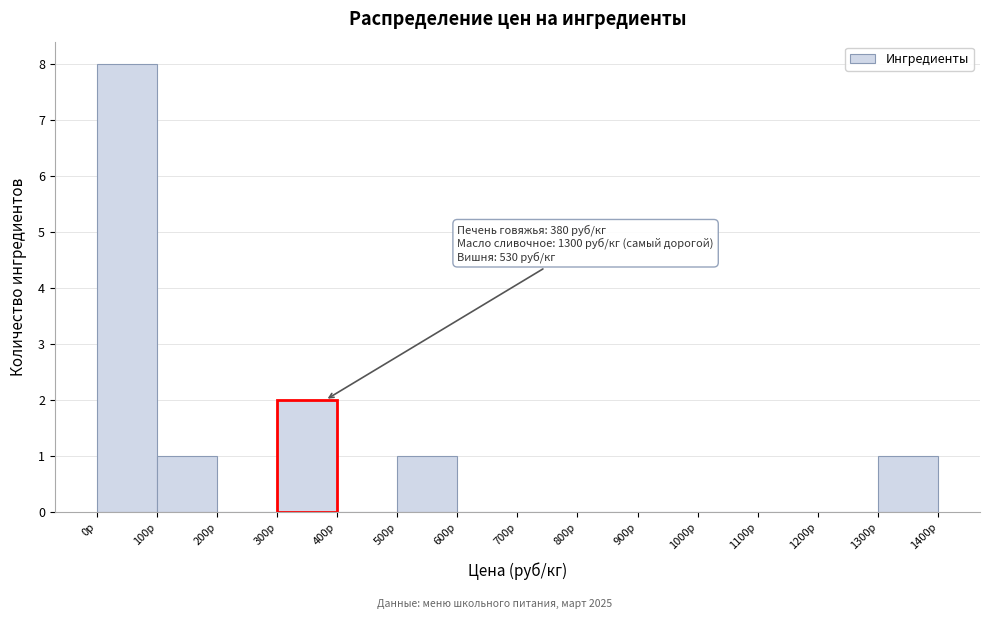

Over which range of the x-axis is the bar tallest?

0 to 100